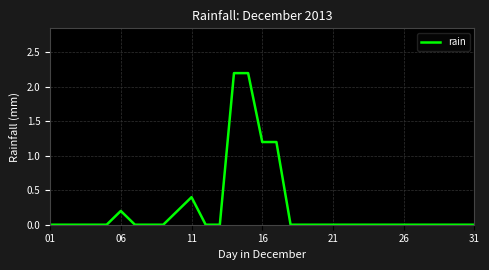

What is the difference between the maximum and minimum values?

2.2